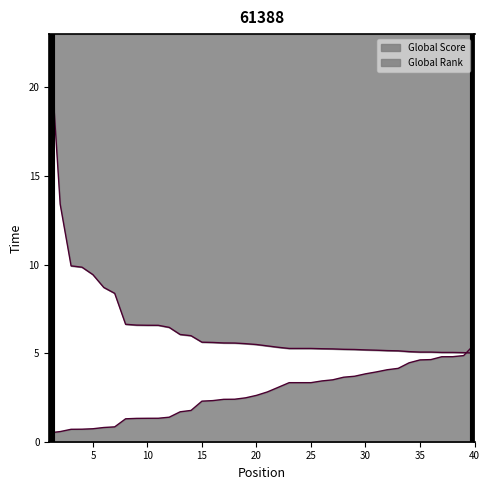

List the series in order of their overall mean, lowest first.

Global Rank, Global Score